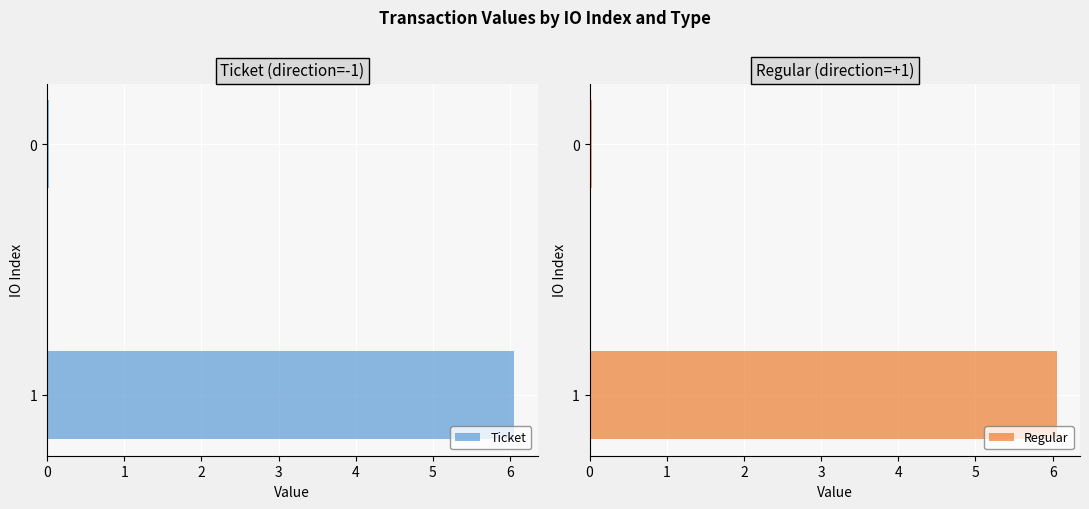

The value of Ticket at 1 is 6.1. True or false?

True